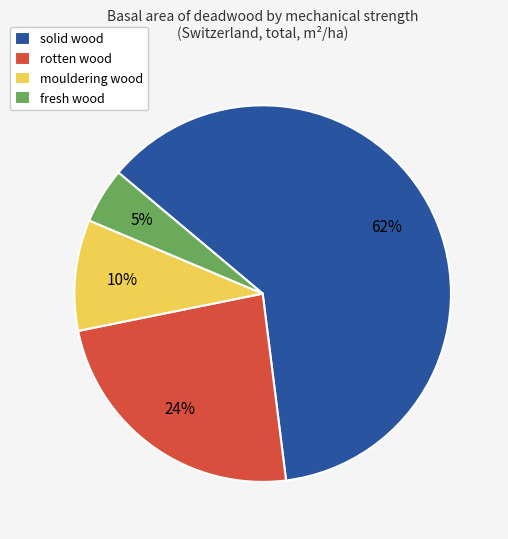

To the nearest percent, what is the combined percentage of fresh wood and rotten wood?

29%